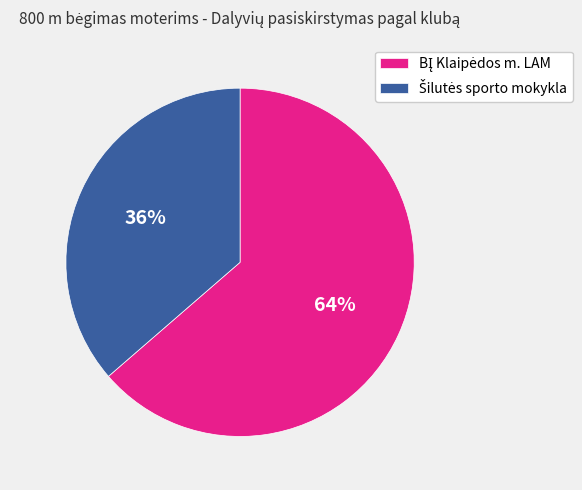

How many slices are in this pie chart?

2